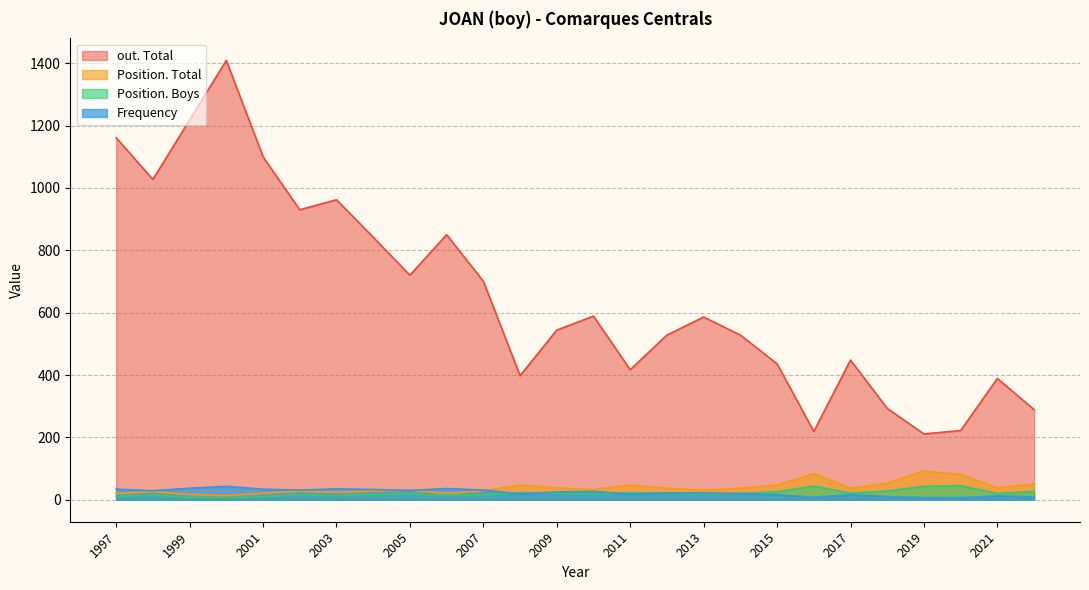

At which label is Position. Total closest to 52?

2022